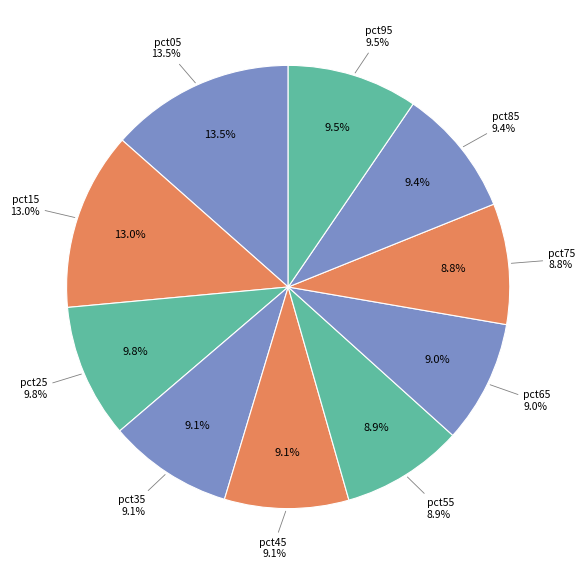

Is pct05 the majority of the pie?

No